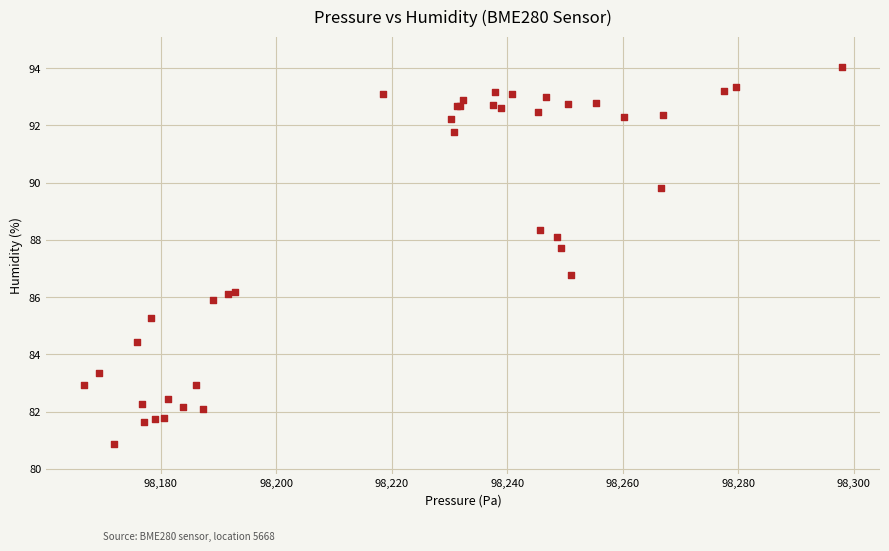

What Y value in the scatter plot is closest to 87?

86.8